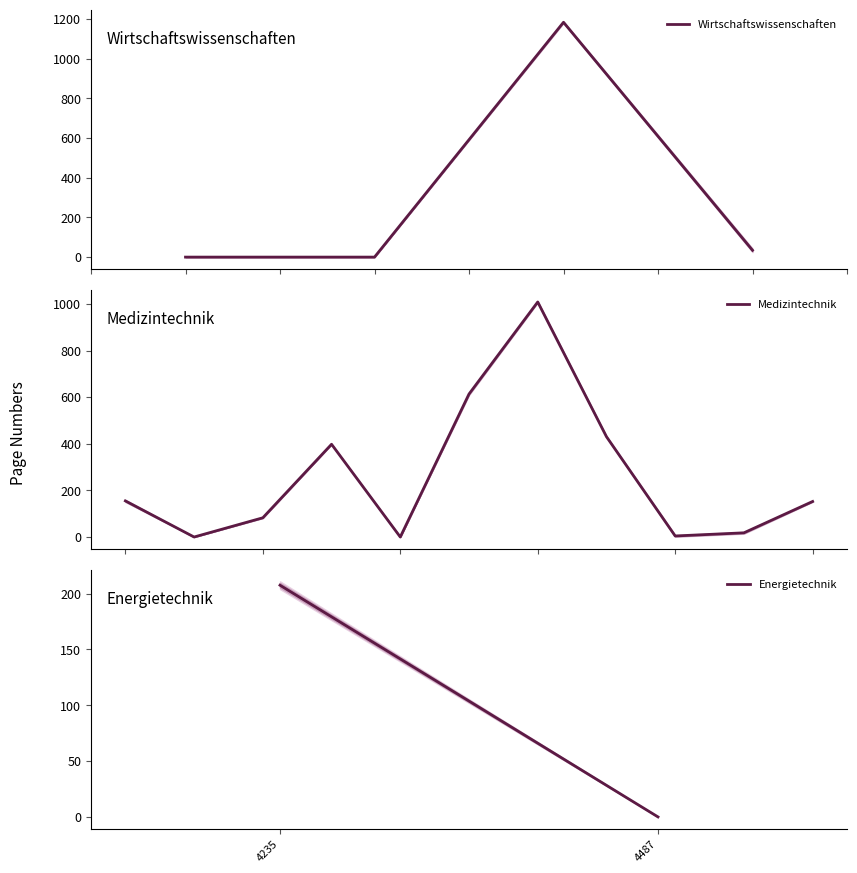

What is the maximum value for Wirtschaftswissenschaften?

1183.0